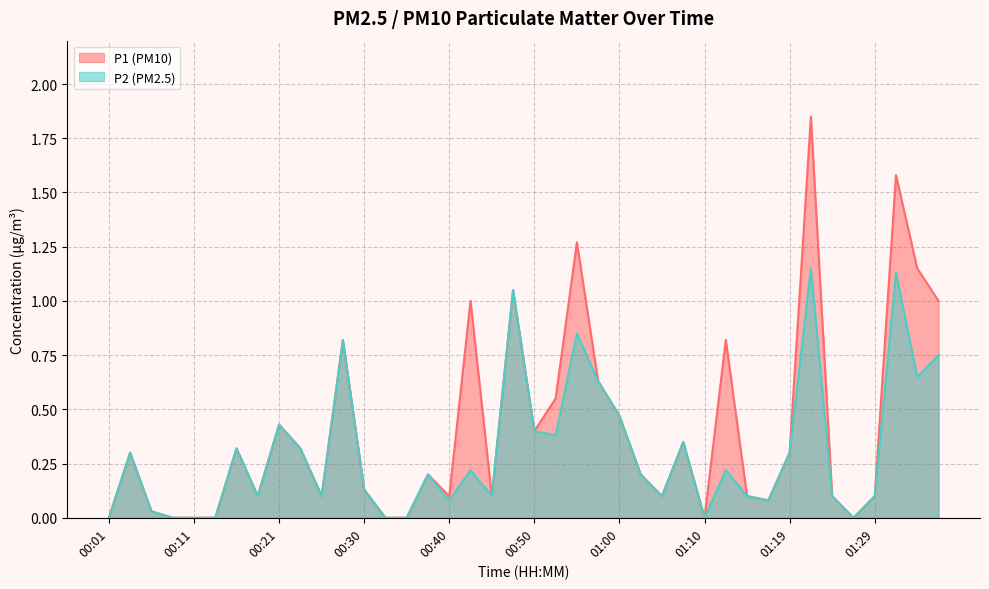

Rank the series at 00:11 from lowest to highest value.

P1, P2